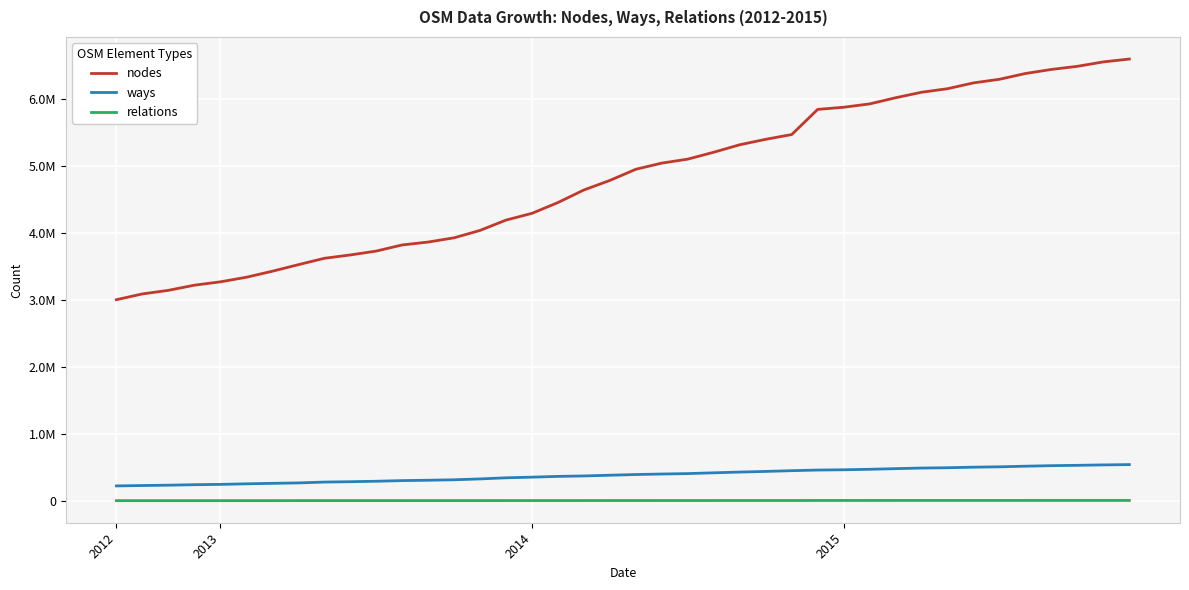

What are all the series names shown in the legend?

nodes, ways, relations